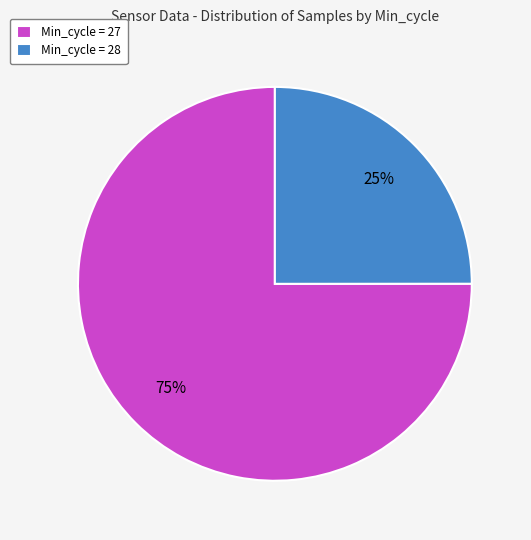

Between Min_cycle = 28 and Min_cycle = 27, which is larger?

Min_cycle = 27